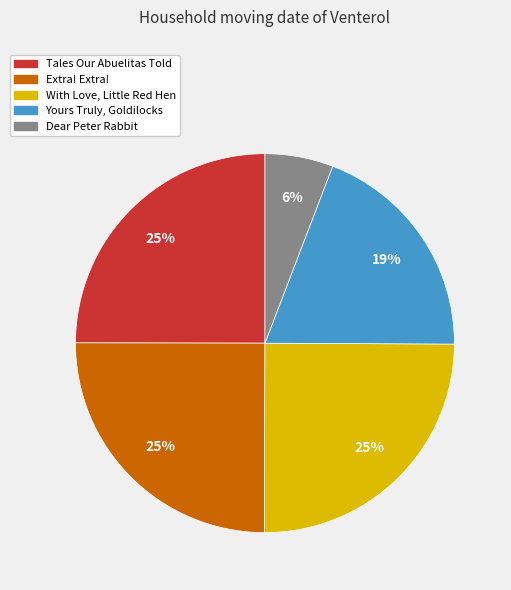

Is there a majority slice in this chart?

No